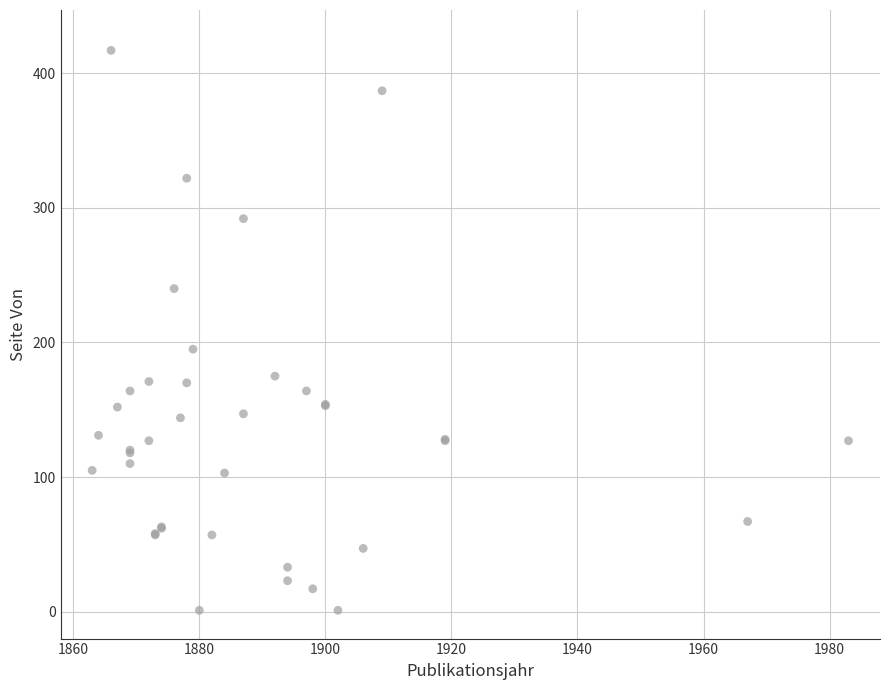

What Y value in the scatter plot is closest to 209?

195